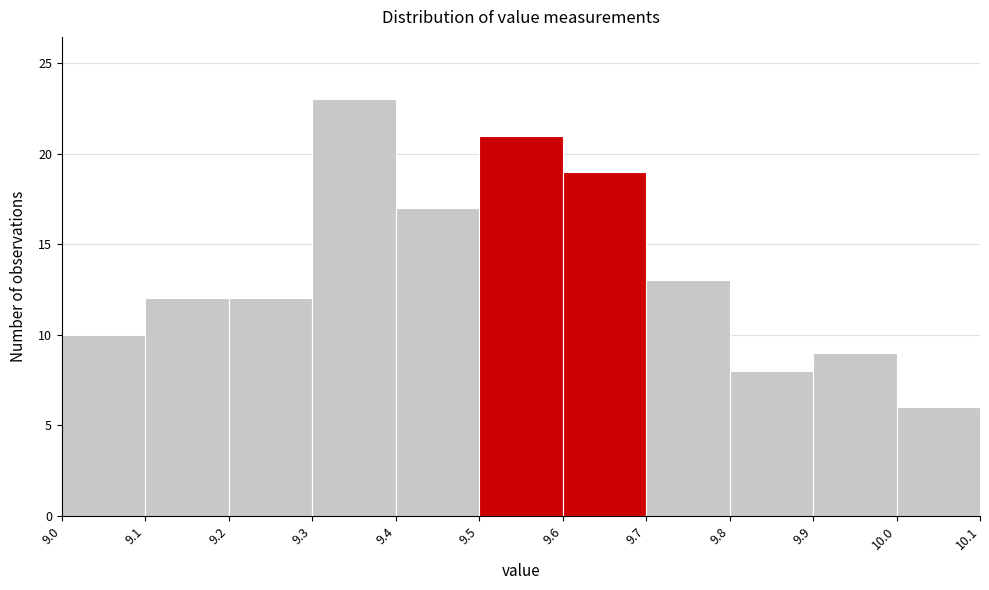

Over which range of the x-axis is the bar tallest?

9.3 to 9.4